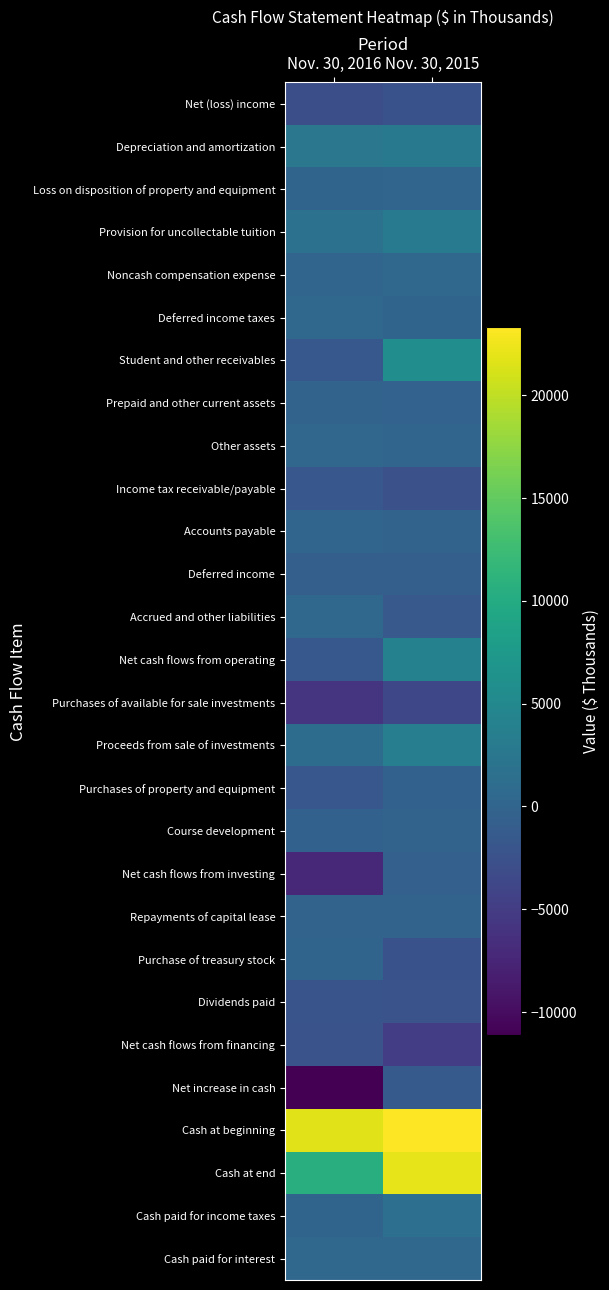

Which has a higher value, Nov. 30, 2016 or Nov. 30, 2015?

Nov. 30, 2015